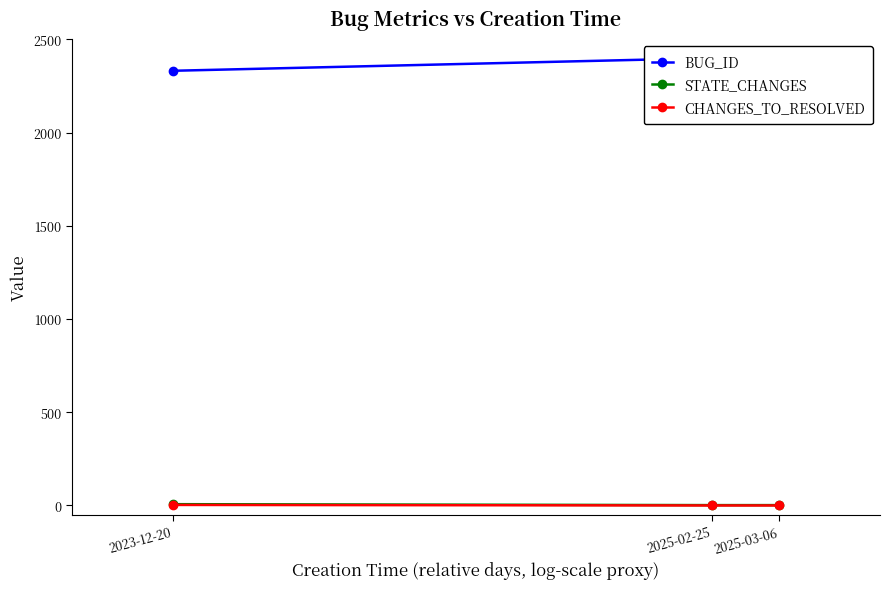

Rank the series by their maximum value, from lowest to highest.

CHANGES_TO_RESOLVED, STATE_CHANGES, BUG_ID